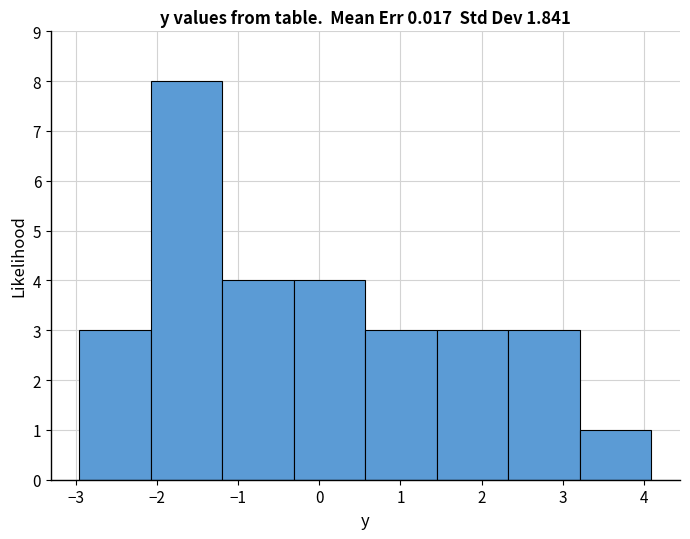

Reading left to right, list every bar in this chart as the range it spans on the x-axis followed by its height. Neither the bar edges nor the heights are printed on the chart, so give them approximately, as read against the axes.

-3.0 to -2.1: 3
-2.1 to -1.2: 8
-1.2 to -0.3: 4
-0.3 to 0.6: 4
0.6 to 1.5: 3
1.5 to 2.3: 3
2.3 to 3.2: 3
3.2 to 4.1: 1